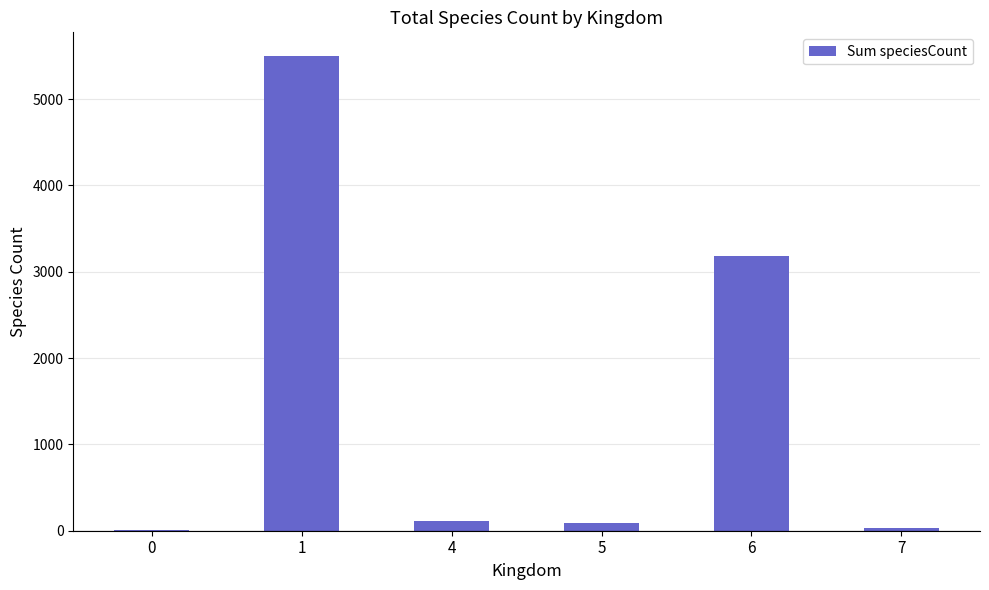

True or false: the data shows 112 at 4.

True